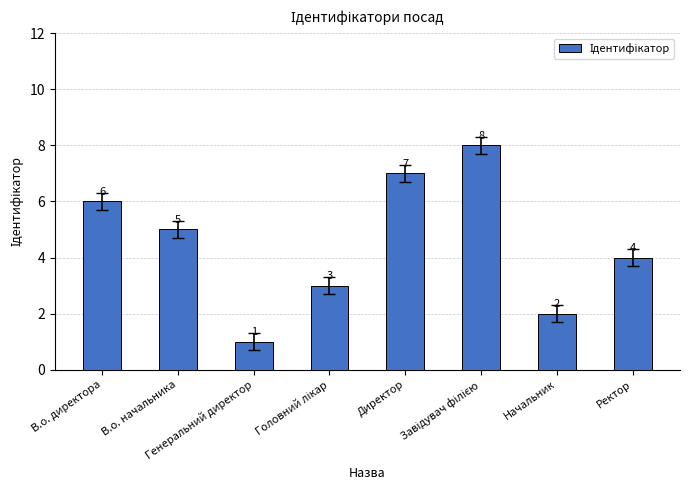

Which label corresponds to the smallest value in the chart?

Генеральний директор